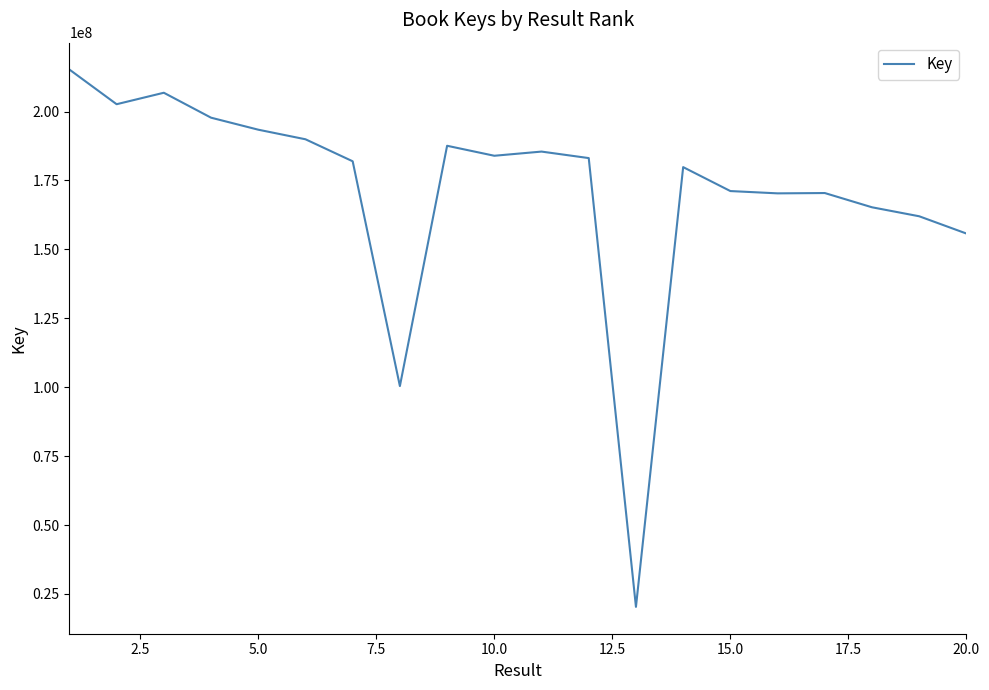

What is the greatest value displayed?

215240957